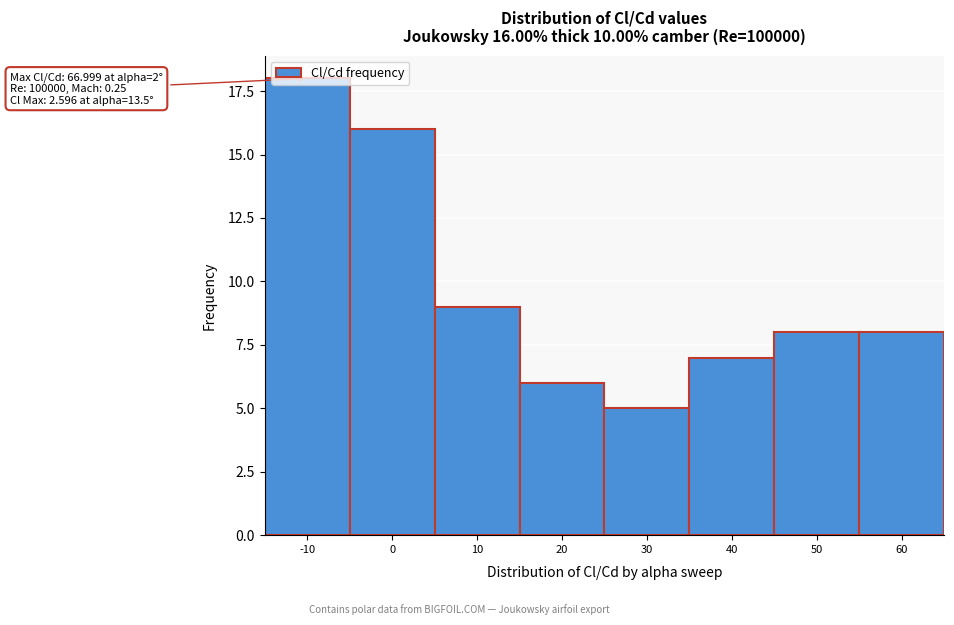

What is the value of the 3rd bar from the left?

9